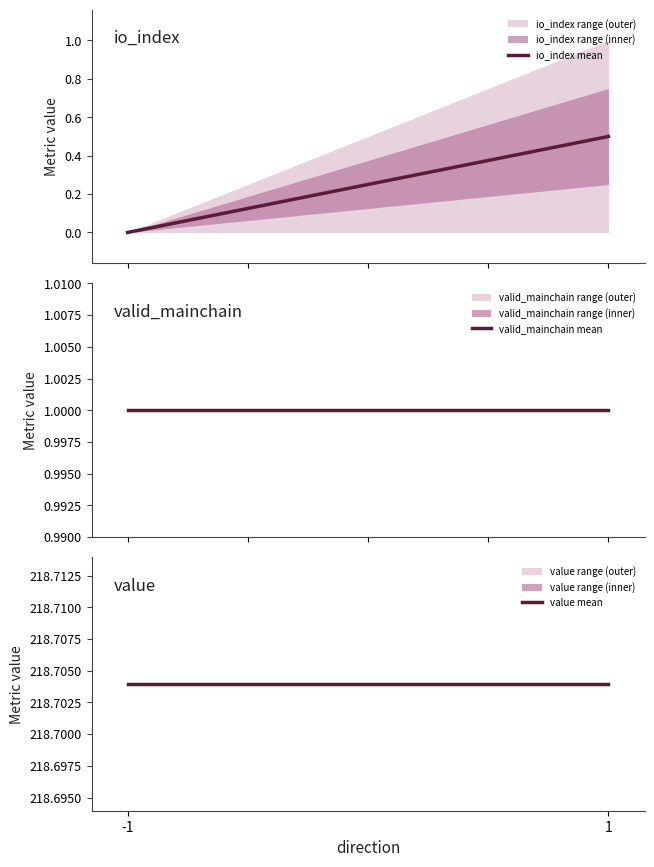

How many lines are shown in the chart?

3